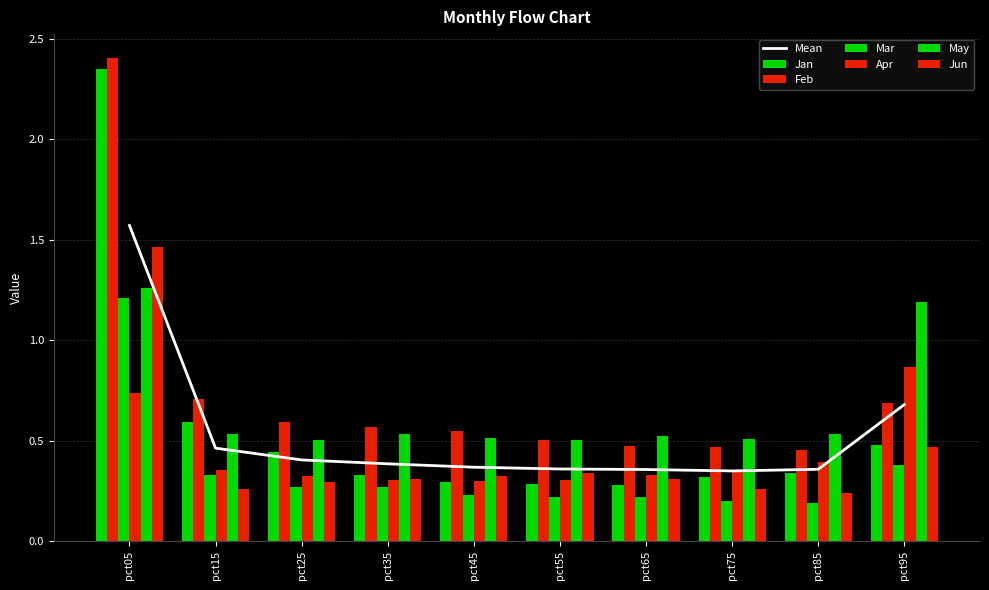

What is the difference between the second highest and second lowest values in the Jun series?

0.2